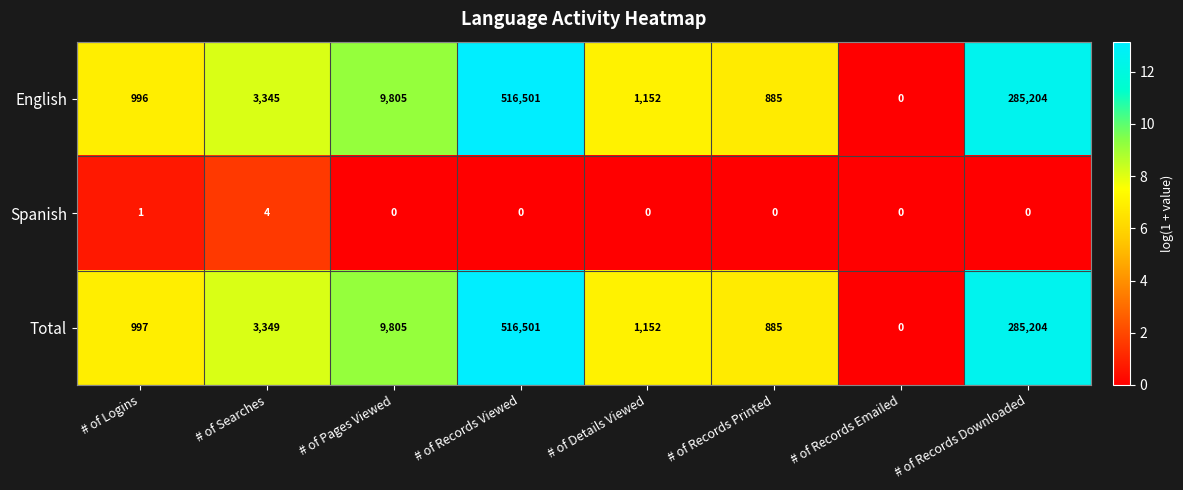

Which label corresponds to the largest value in the chart?

# of Records Viewed